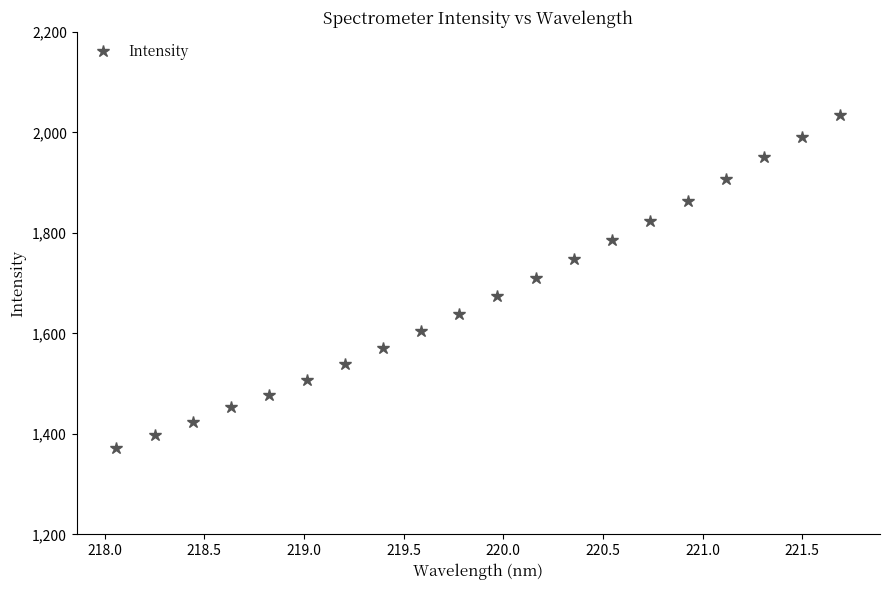

What is the maximum value shown in the chart?

2033.7